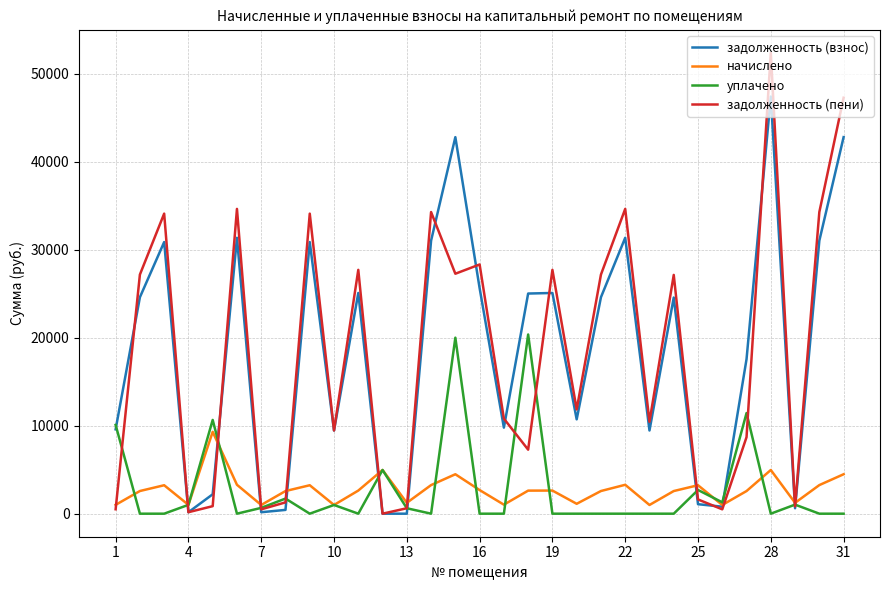

How many interior local valleys does the задолженность (пени) series have?

10